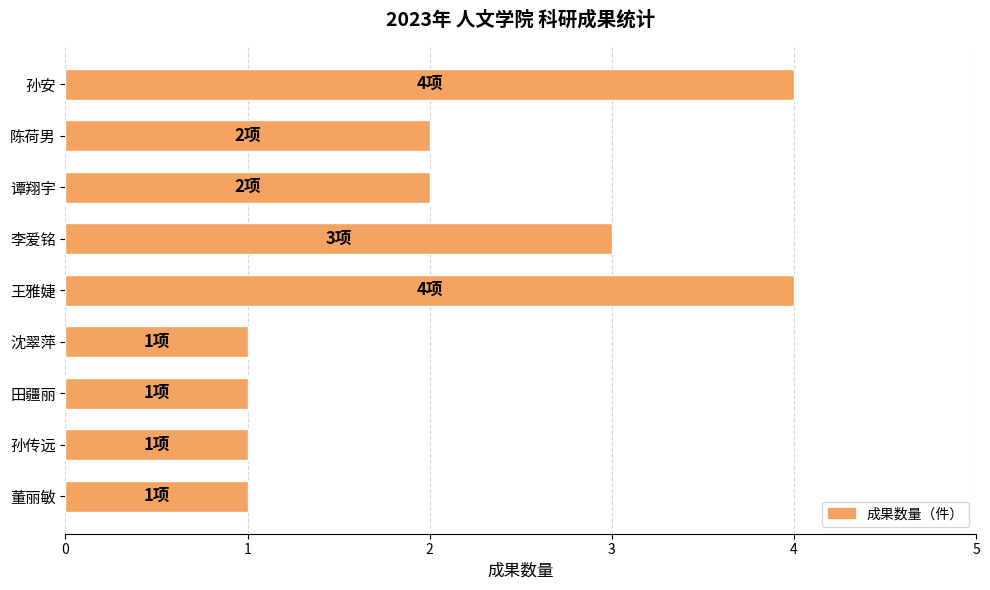

What is the greatest value displayed?

4